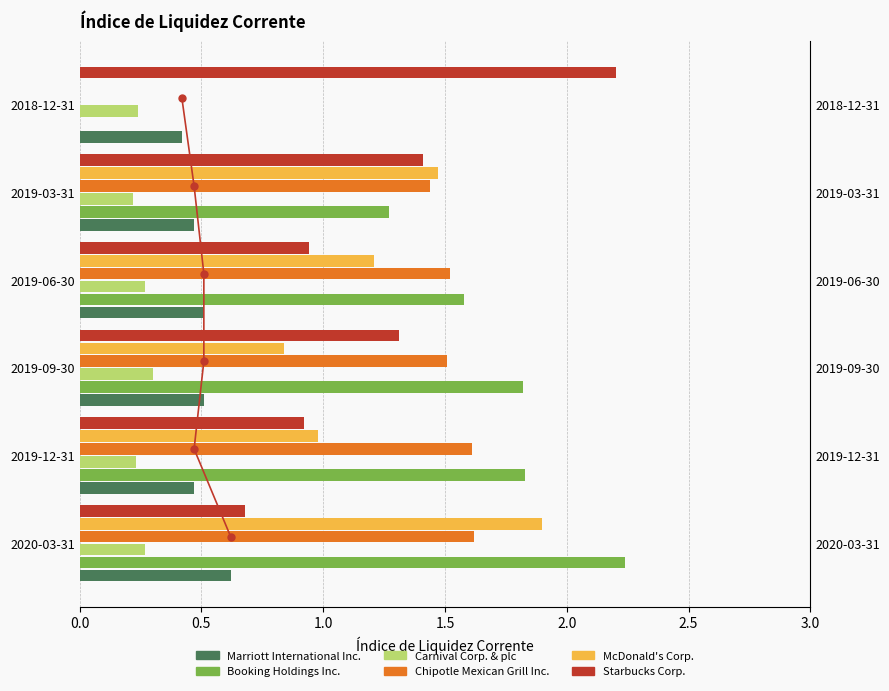

List the series in order of their peak value, lowest first.

Carnival Corp. & plc, Marriott International Inc., Chipotle Mexican Grill Inc., McDonald's Corp., Starbucks Corp., Booking Holdings Inc.